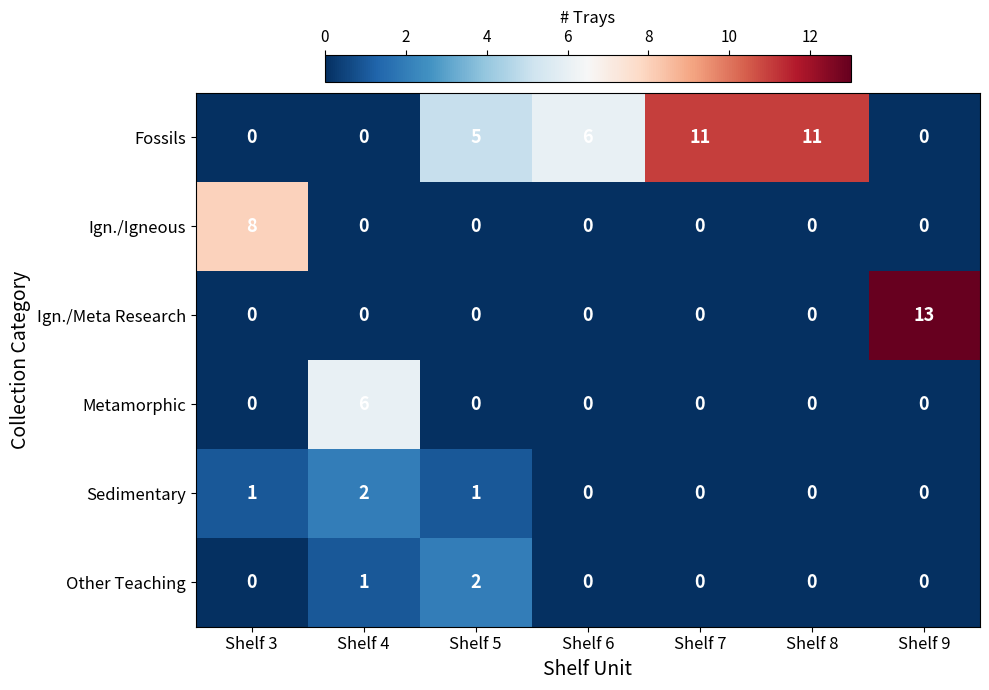

Is the value of Other Teaching at Shelf 3 greater than the value of Fossils at Shelf 6?

No